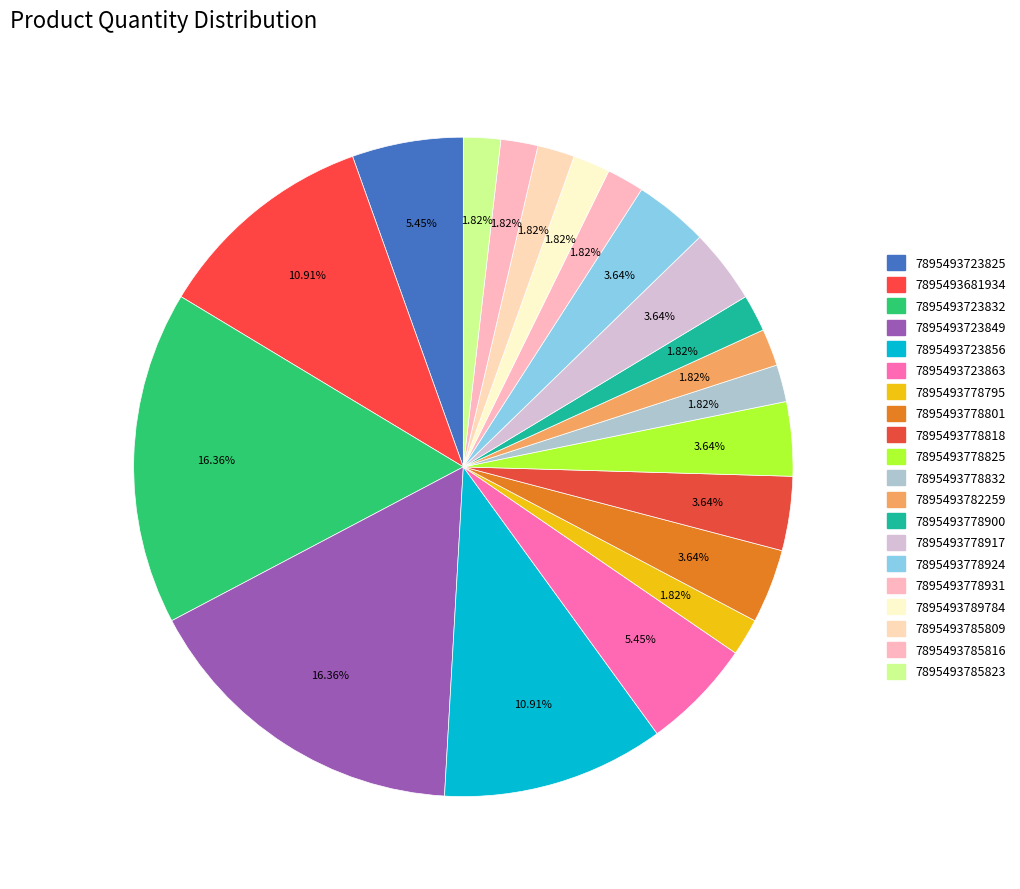

Which category has the smallest portion of the pie?

7895493778795